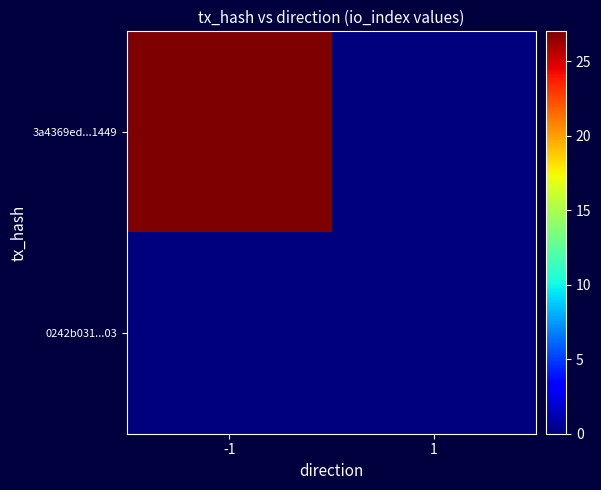

Reading left to right, extract all data points from this chart.

3a4369ed...1449: -1=27	1=0
0242b031...03: -1=0	1=0